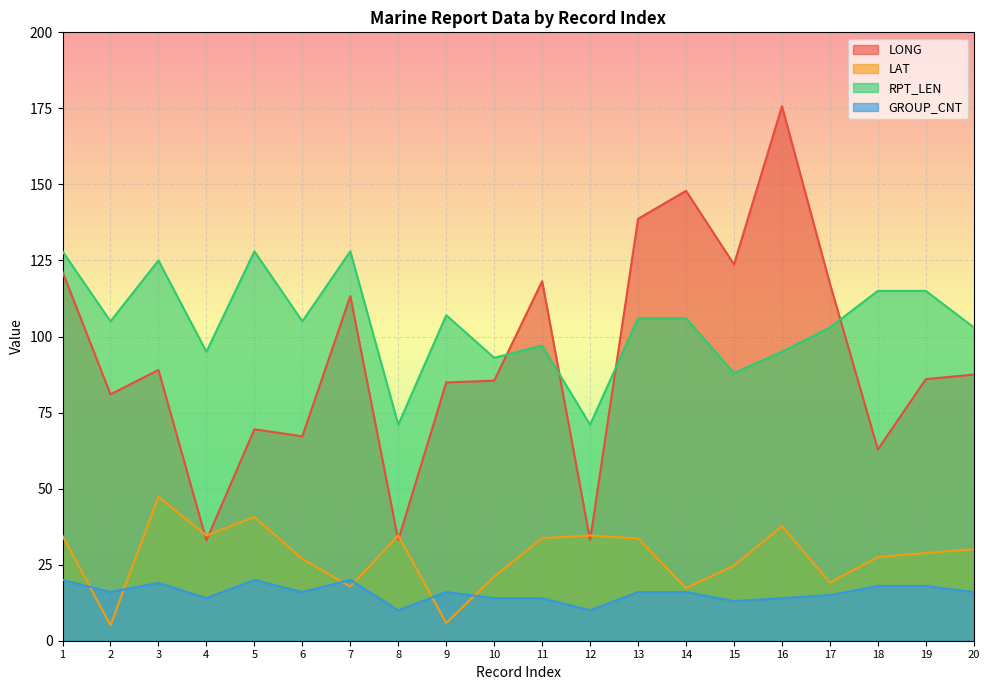

Between 9 and 12, which series saw the biggest shift?

LONG